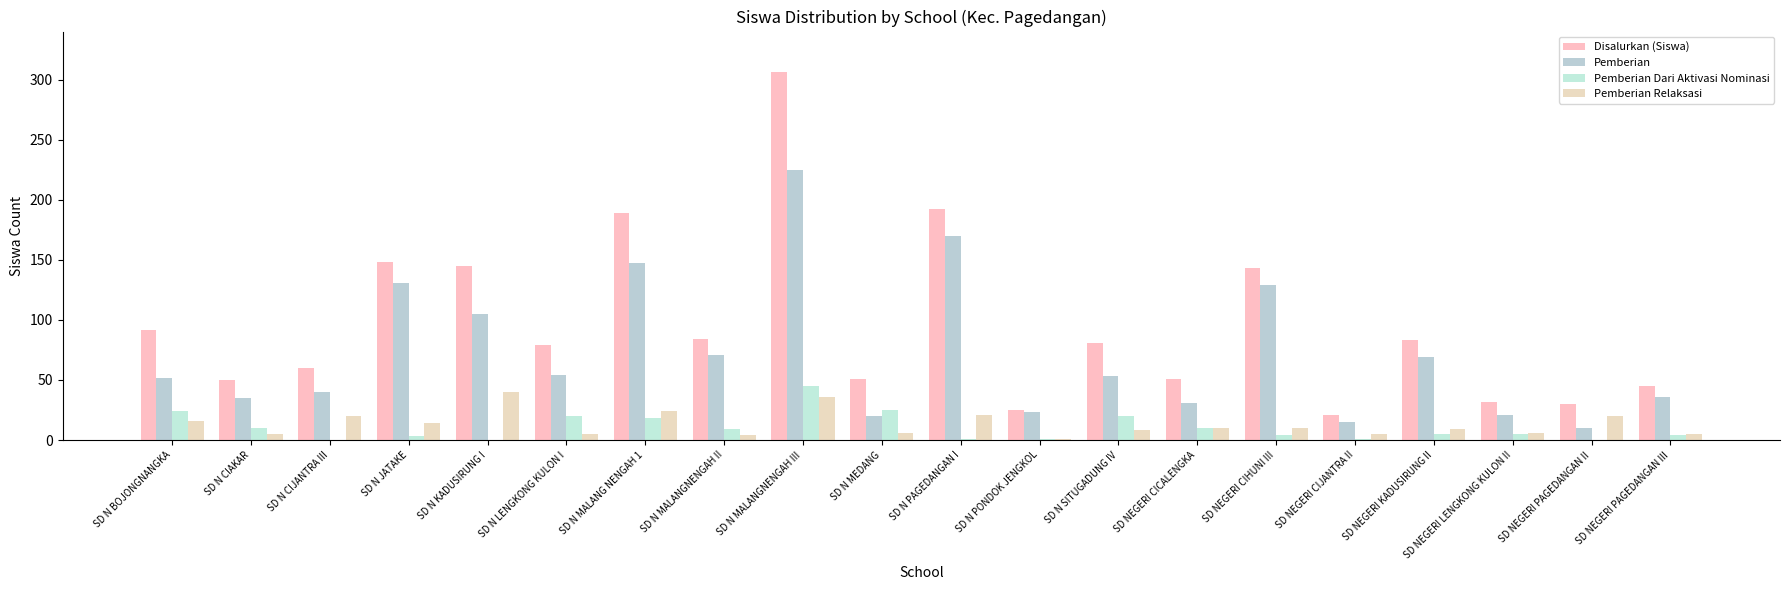

How many distinct data groups are displayed?

4